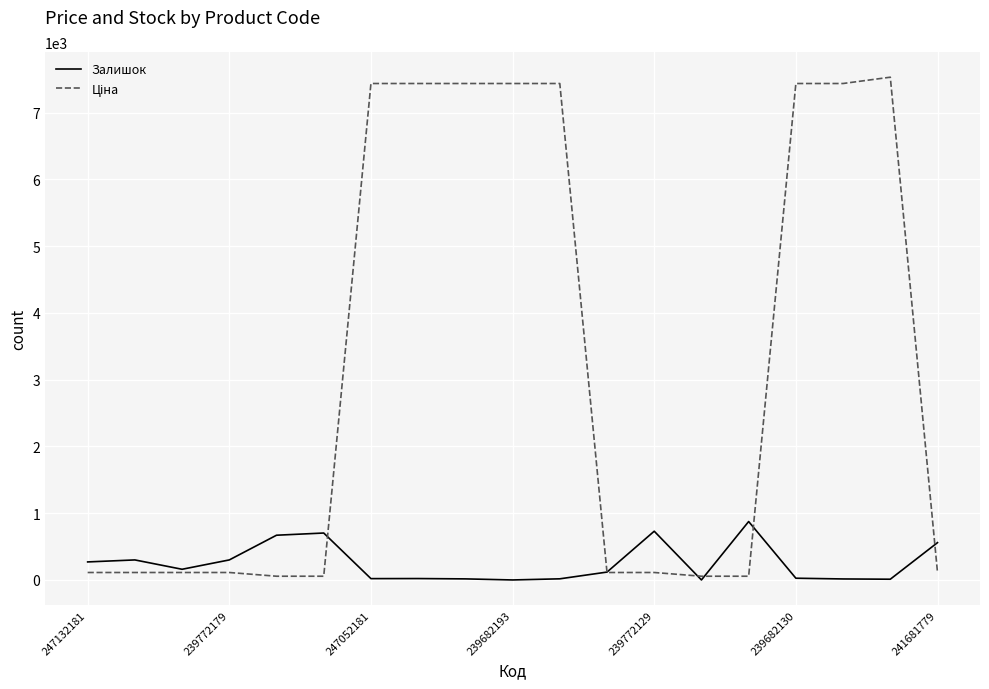

What is the difference between the maximum and minimum values in the Залишок series?

875.0